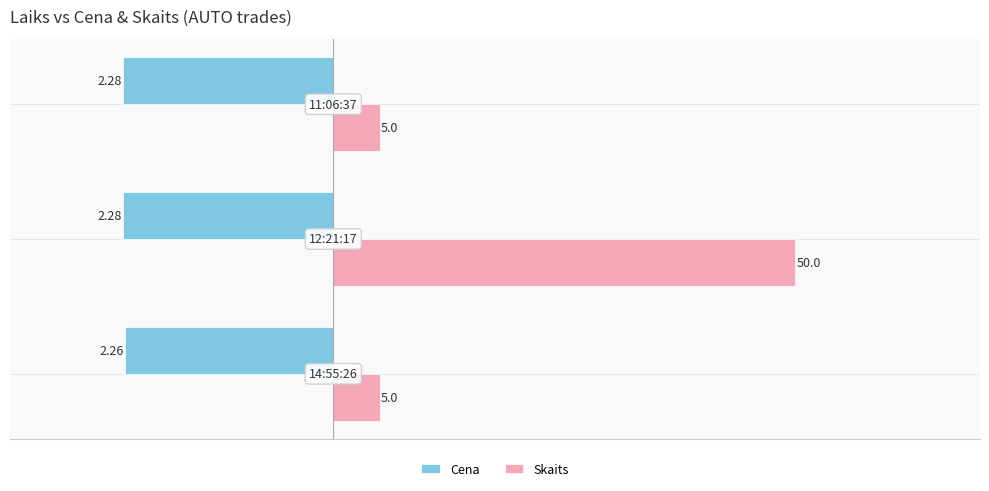

What are all the series names shown in the legend?

Cena, Skaits